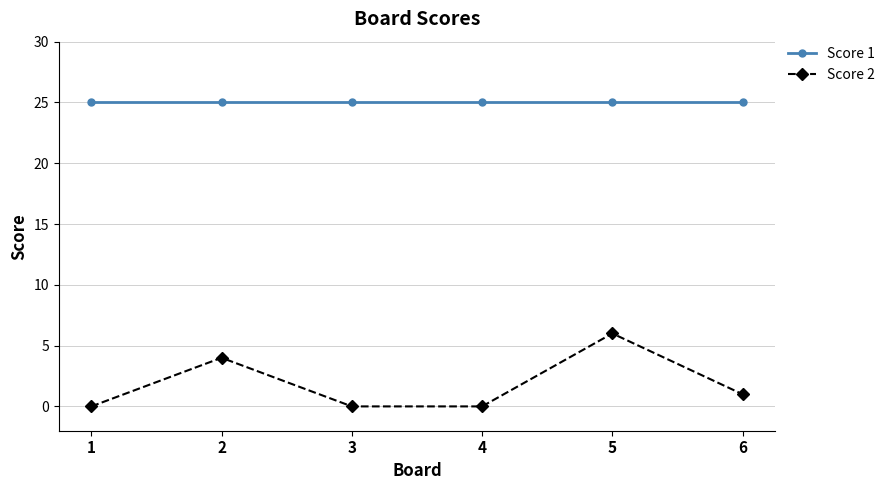

Reading right to left, transcribe all the data shown in this chart.

Score 1: 25	25	25	25	25	25
Score 2: 1	6	0	0	4	0